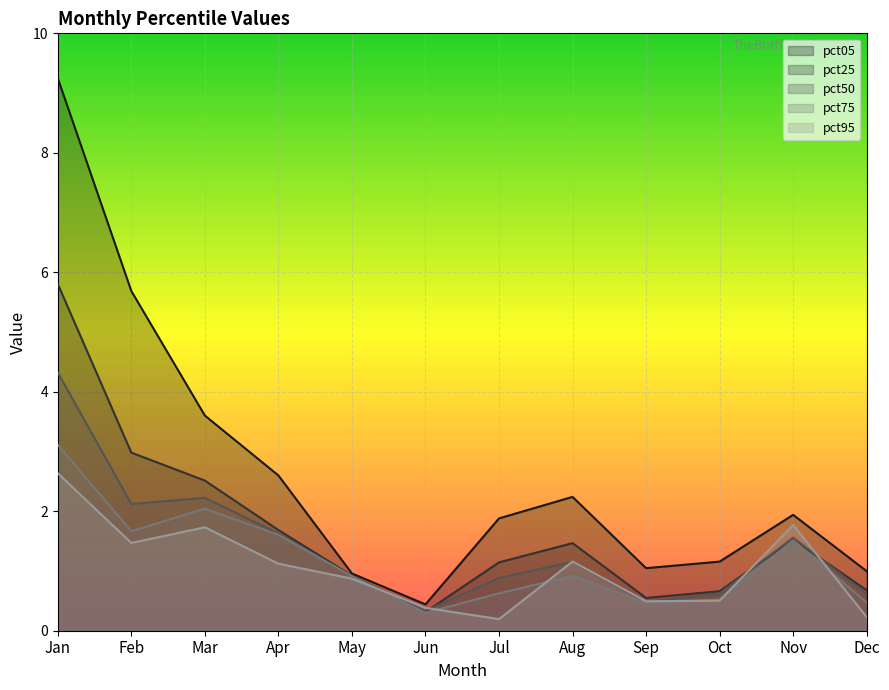

What is the maximum value for pct75?

3.1